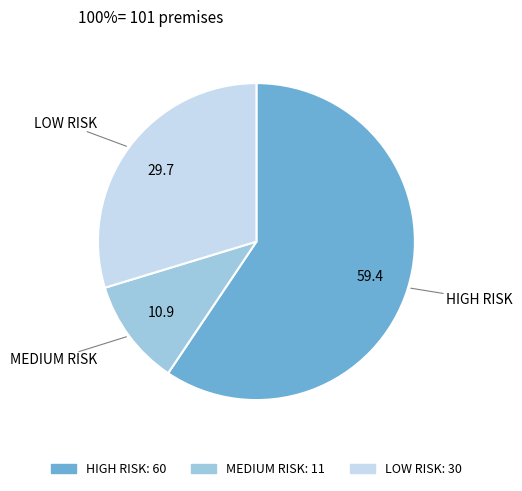

Combined, do MEDIUM RISK and HIGH RISK account for over 50%?

Yes